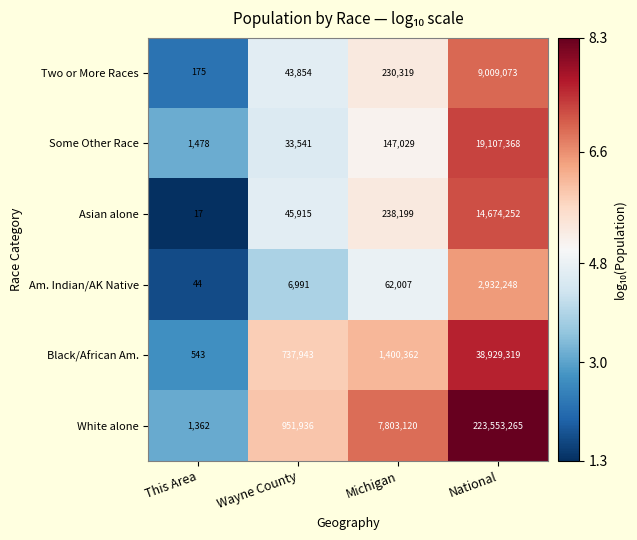

Reading left to right, transcribe all the data shown in this chart.

Two or More Races: 175	43854	230319	9009073
Some Other Race: 1478	33541	147029	19107368
Asian alone: 17	45915	238199	14674252
Am. Indian/AK Native: 44	6991	62007	2932248
Black/African Am.: 543	737943	1400362	38929319
White alone: 1362	951936	7803120	223553265